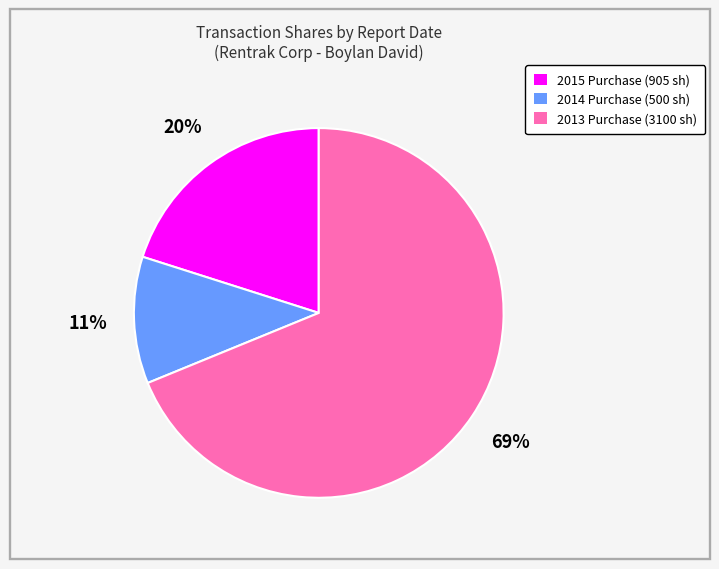

What is the largest slice in the pie chart?

2013 Purchase (3100 sh)